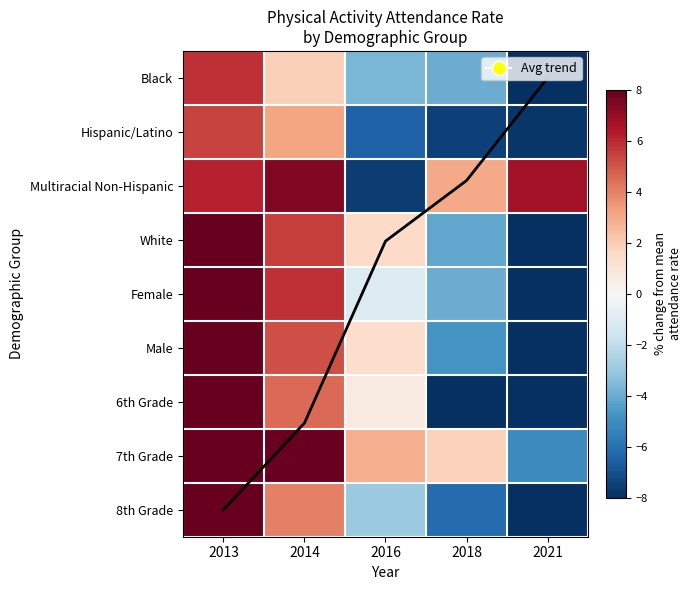

How many negative values does the Female series have?

3